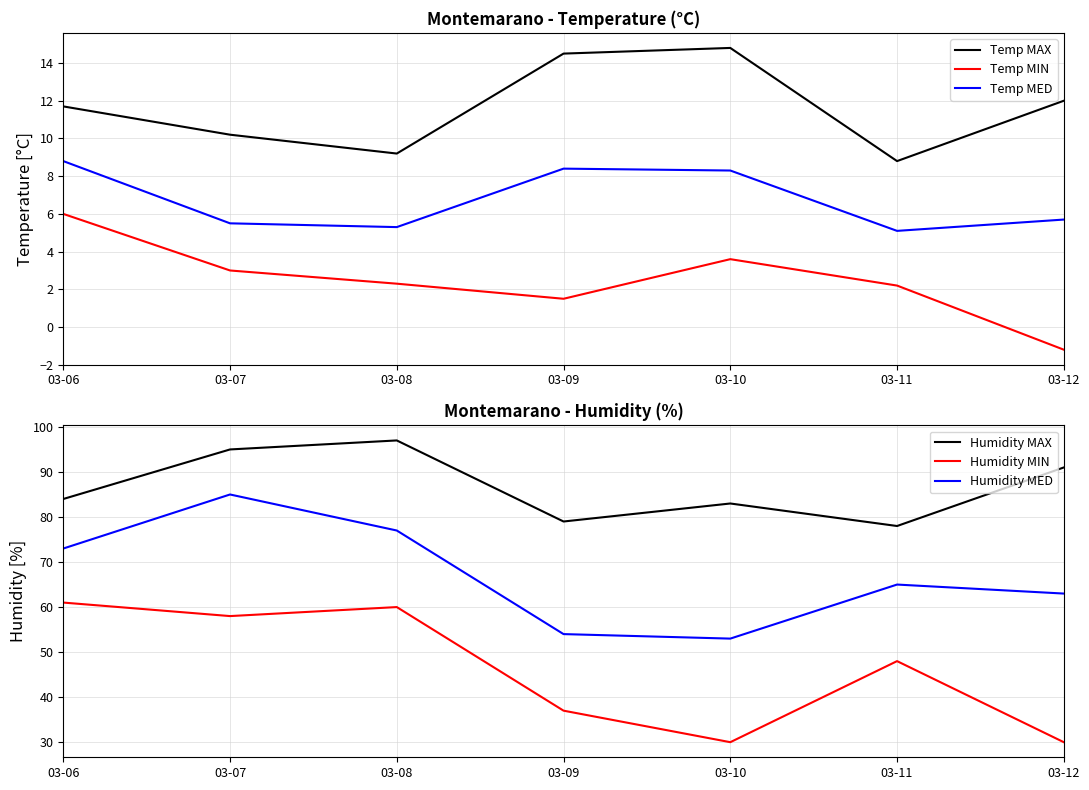

Rank the series by their maximum value, from highest to lowest.

Humidity MAX, Humidity MED, Humidity MIN, Temp MAX, Temp MED, Temp MIN